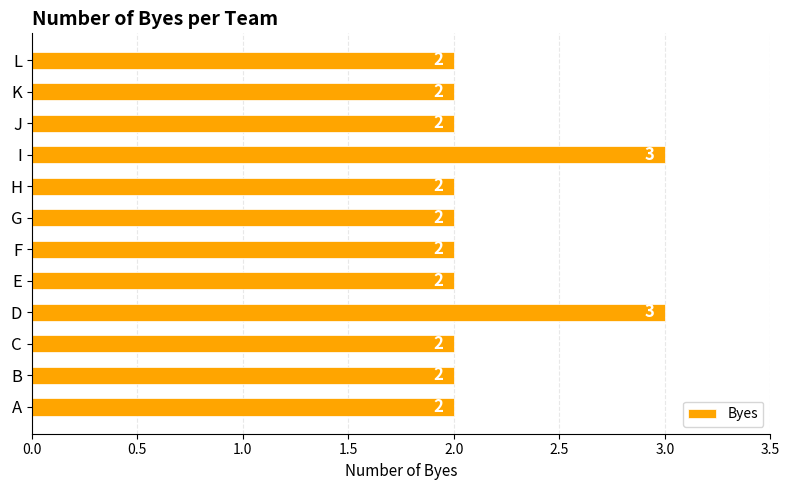

What is the sum of the values at H and B?

4